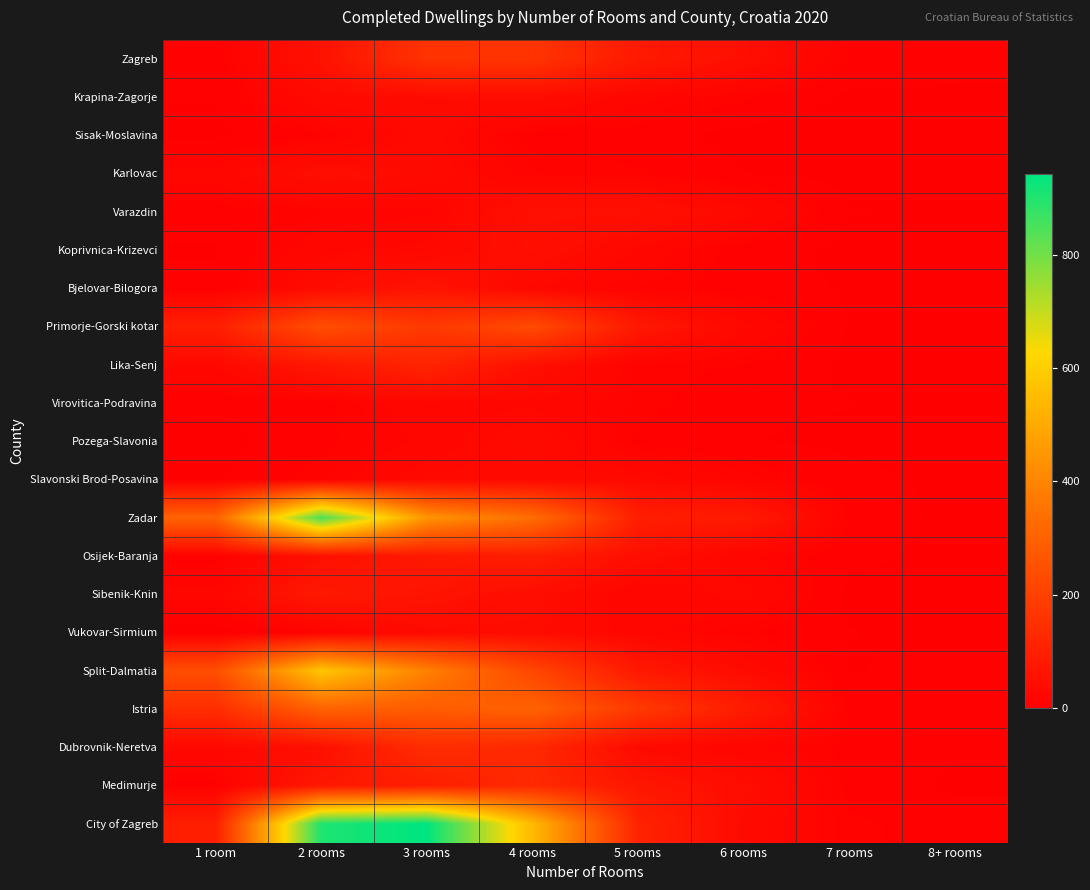

What is the spread (max minus min) of values at 4 rooms?

536